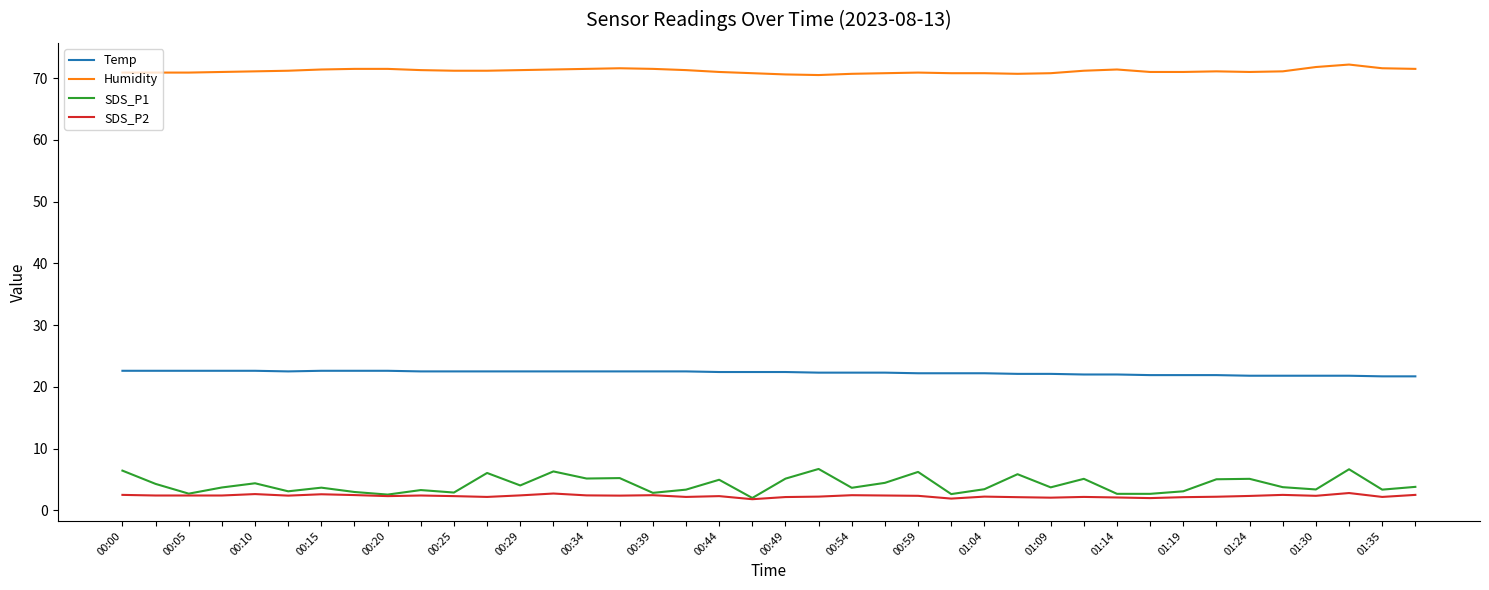

True or false: Temp and SDS_P2 cross at least once.

False